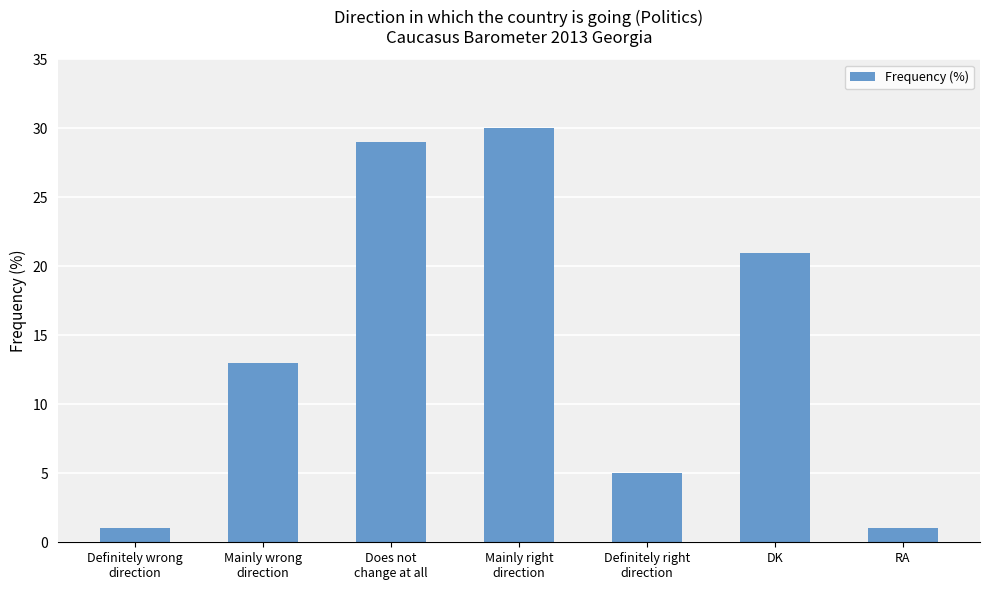

True or false: the data shows 13 at Mainly wrong
direction.

True